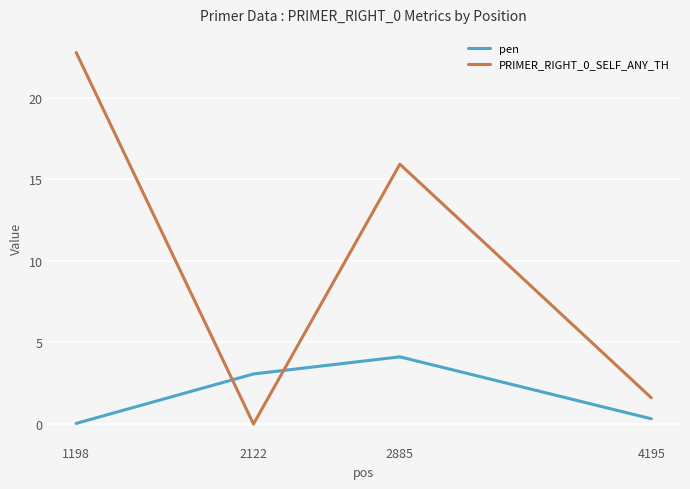

At which label does pen first exceed 3?

2122